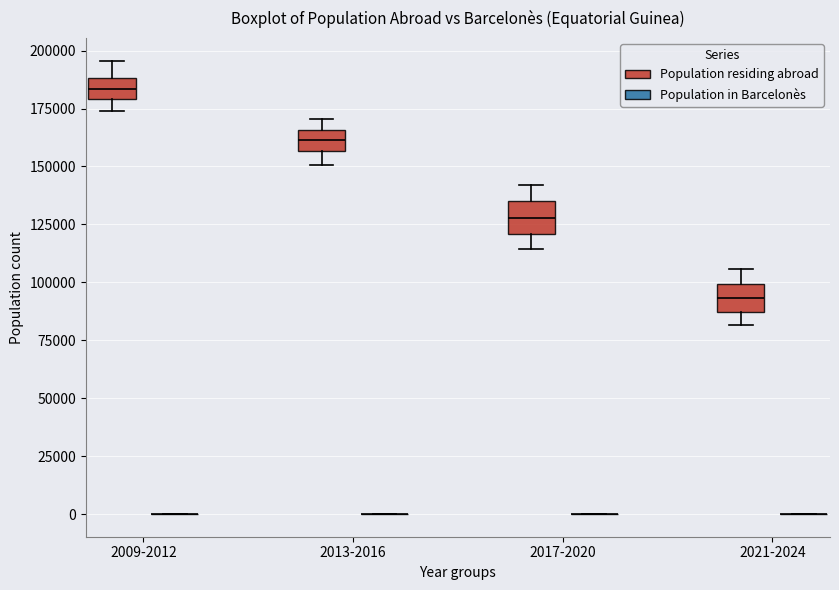

Where is the upper edge of the box for 2013-2016 (Population residing abroad) on the y-axis? The values are not printed on the chart, so give them approximately, as read against the axis.

165000